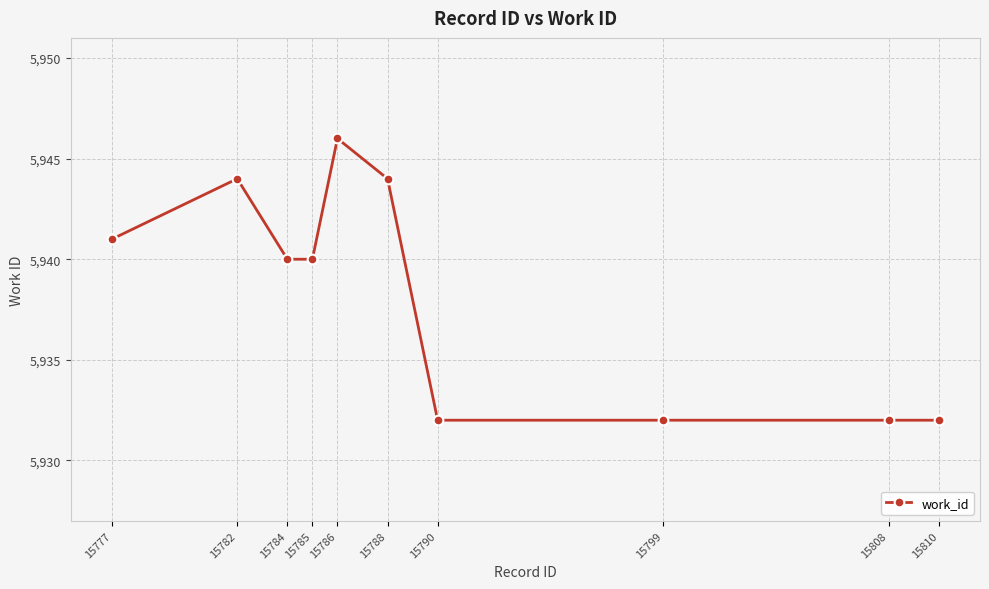

Reading left to right, list all the values displayed in this chart.

5941	5944	5940	5940	5946	5944	5932	5932	5932	5932